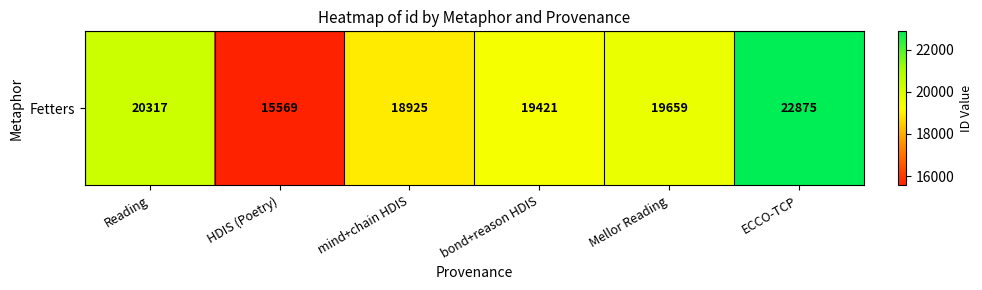

Count the number of categories in the chart.

6